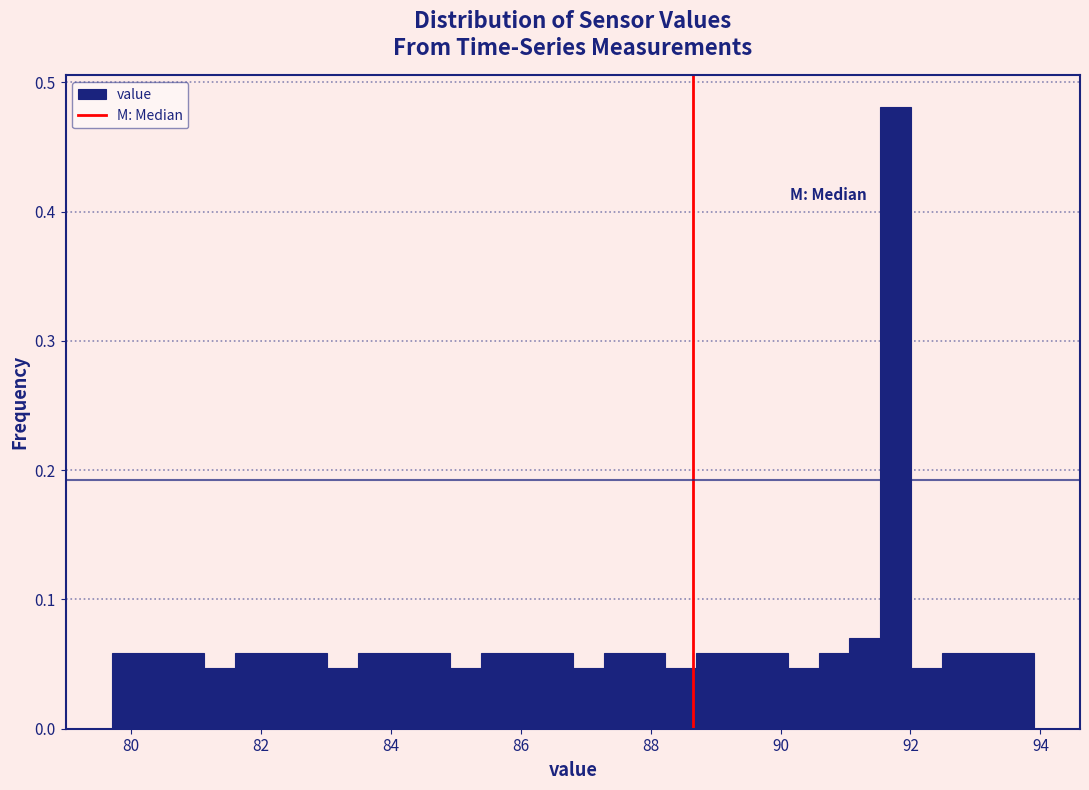

Around what value on the x-axis is the tallest bar? Give the approximate position of its centre, as read against the axis.

91.8